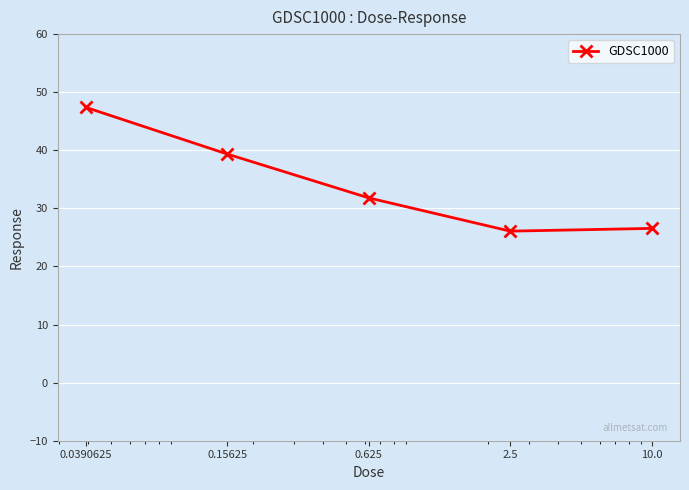

What is the sum of all values?

171.2